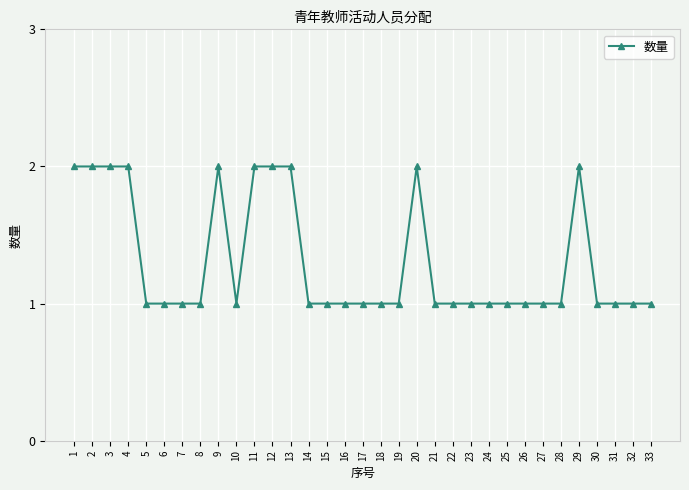

The chart shows a value of 4 at 4. True or false?

False